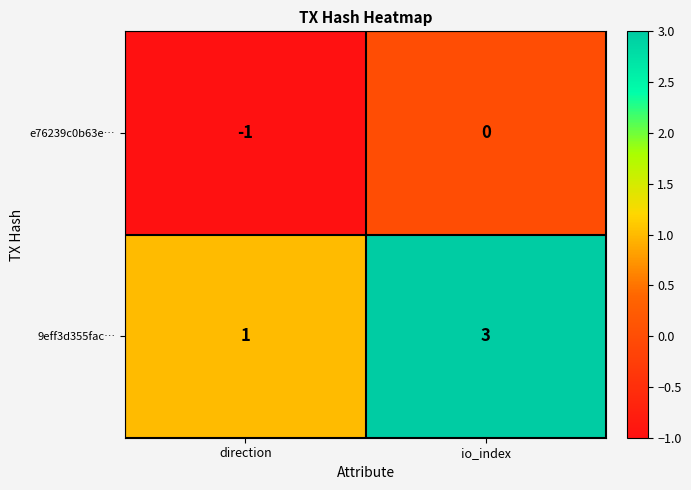

The e76239c0b63e… series shows 0 at io_index. True or false?

True